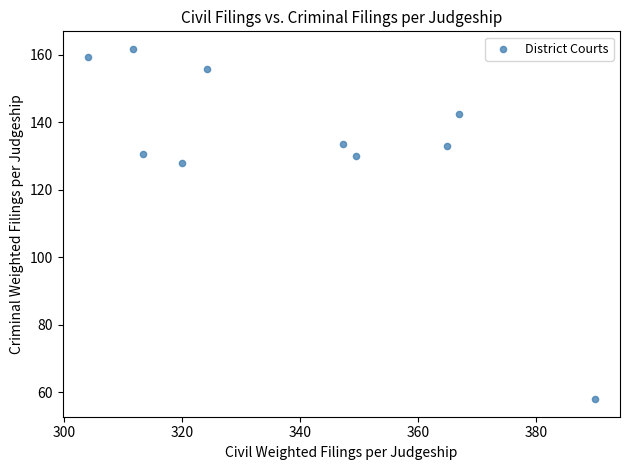

What Y value in the scatter plot is closest to 109?

128.0